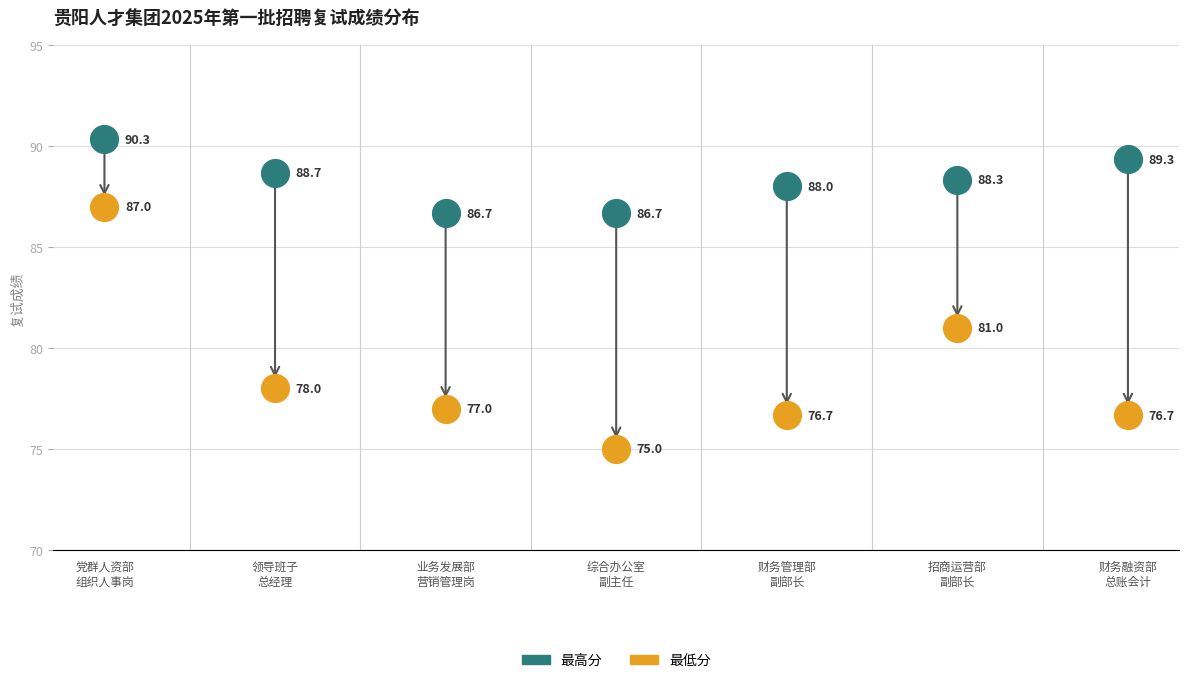

Which series has the largest Y range (max minus min)?

最低分